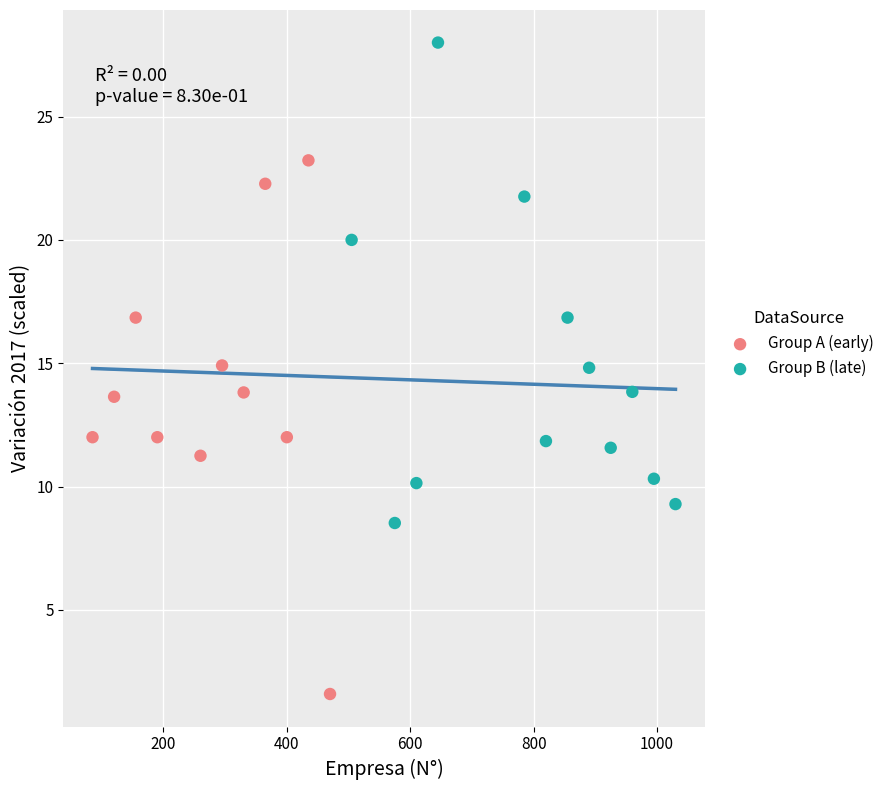

Which series contains the lowest Y value?

Group A (early)